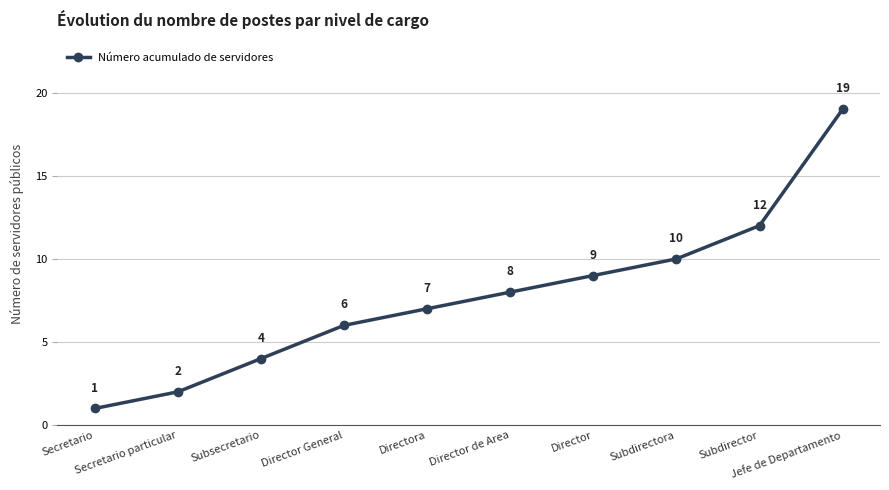

What is the maximum value shown in the chart?

19